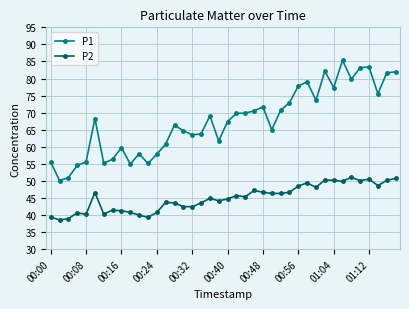

True or false: P2 and P1 cross at least once.

False